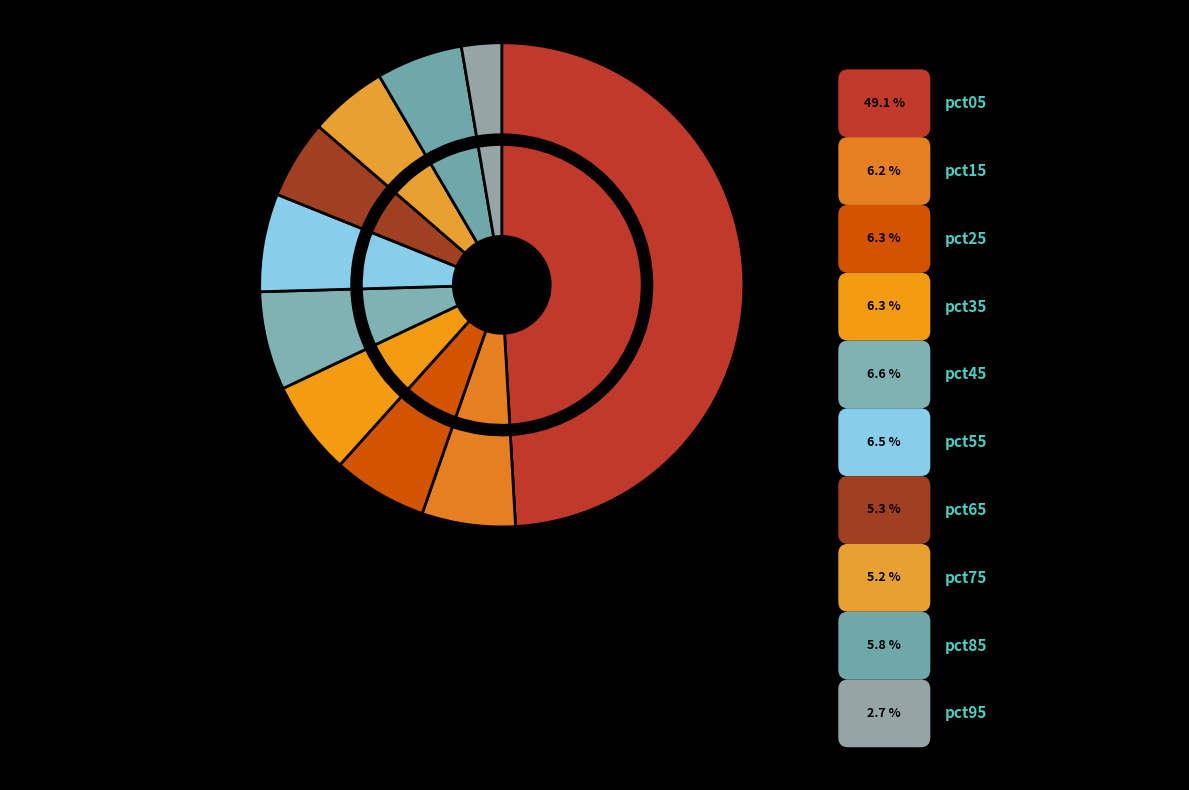

Which category has the smallest portion of the pie?

pct95